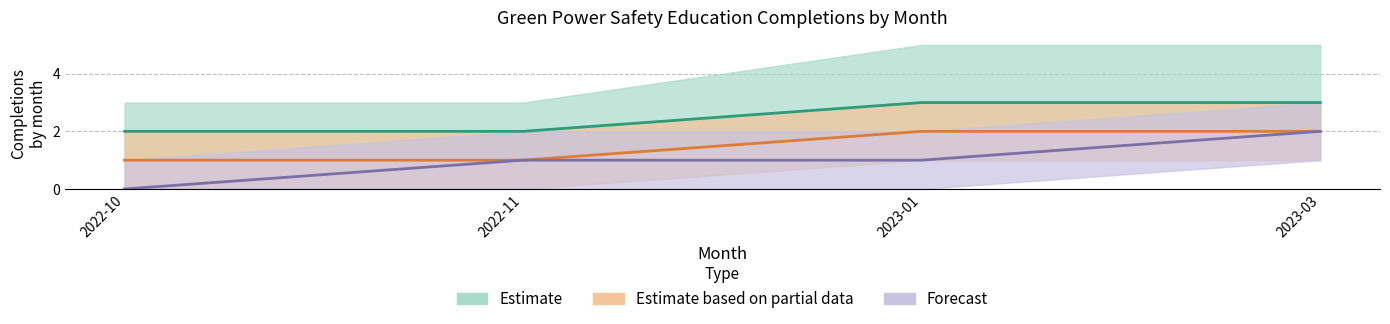

What is the total value across all series at 2023-03?

7